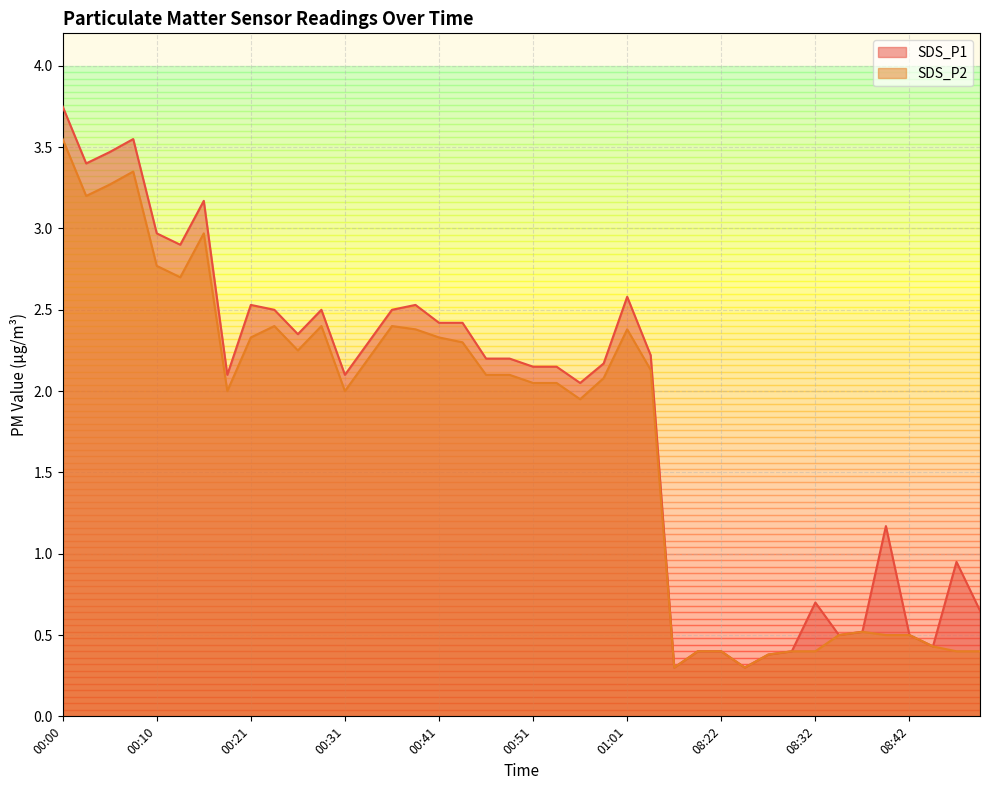

What is the maximum value shown in the chart?

3.8